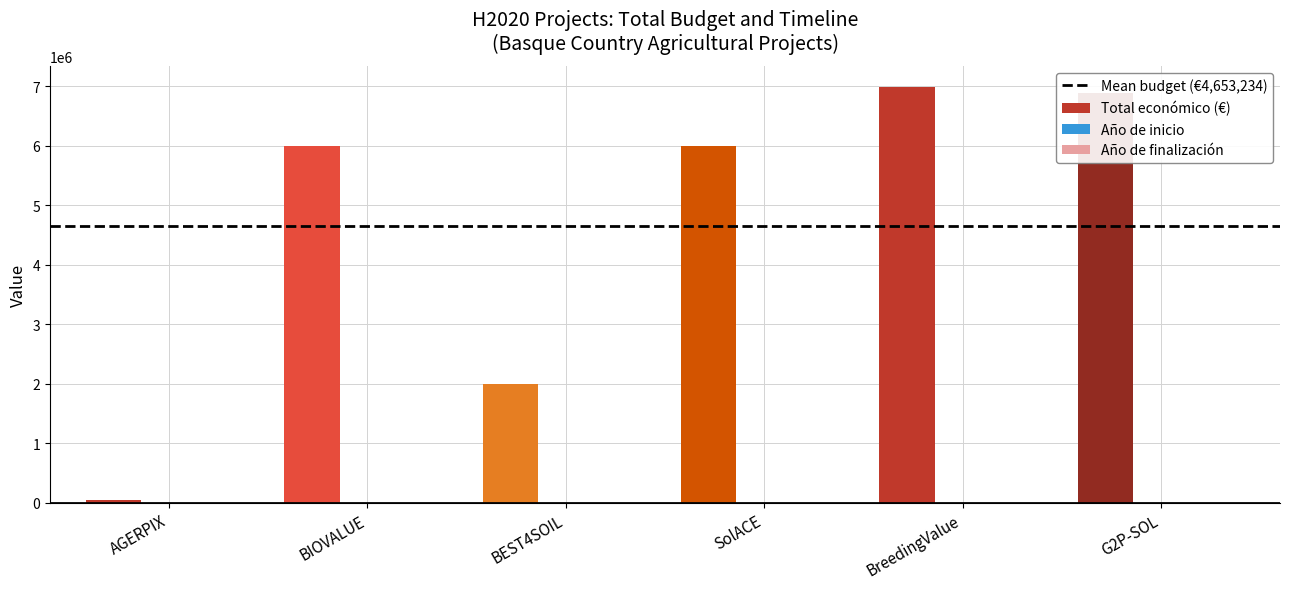

Is it true that Total económico (€) equals 11677837 at BreedingValue?

False